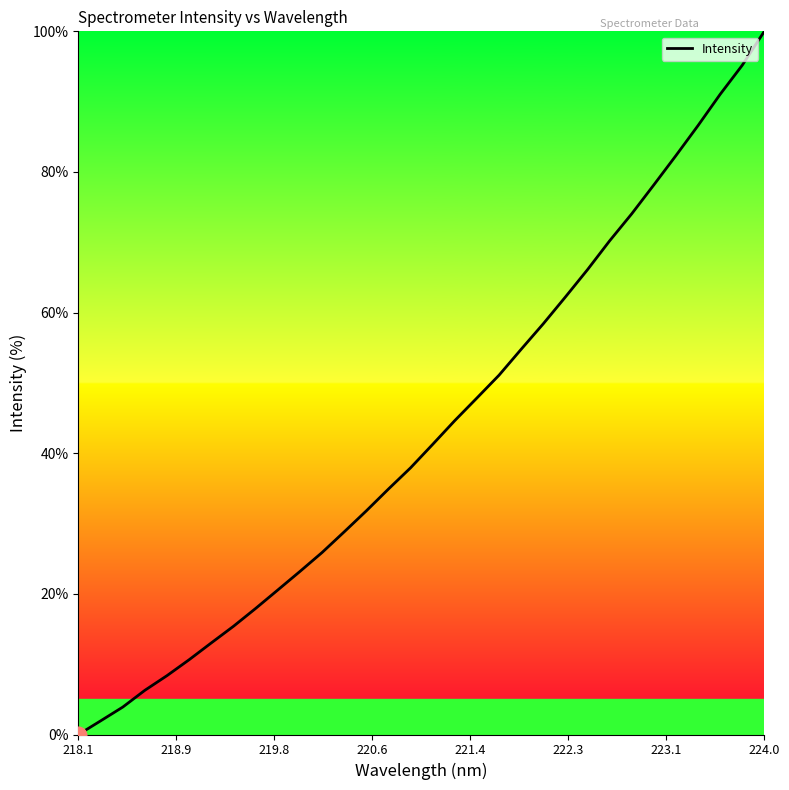

True or false: there are more than 0 points higher than both neighbors.

False